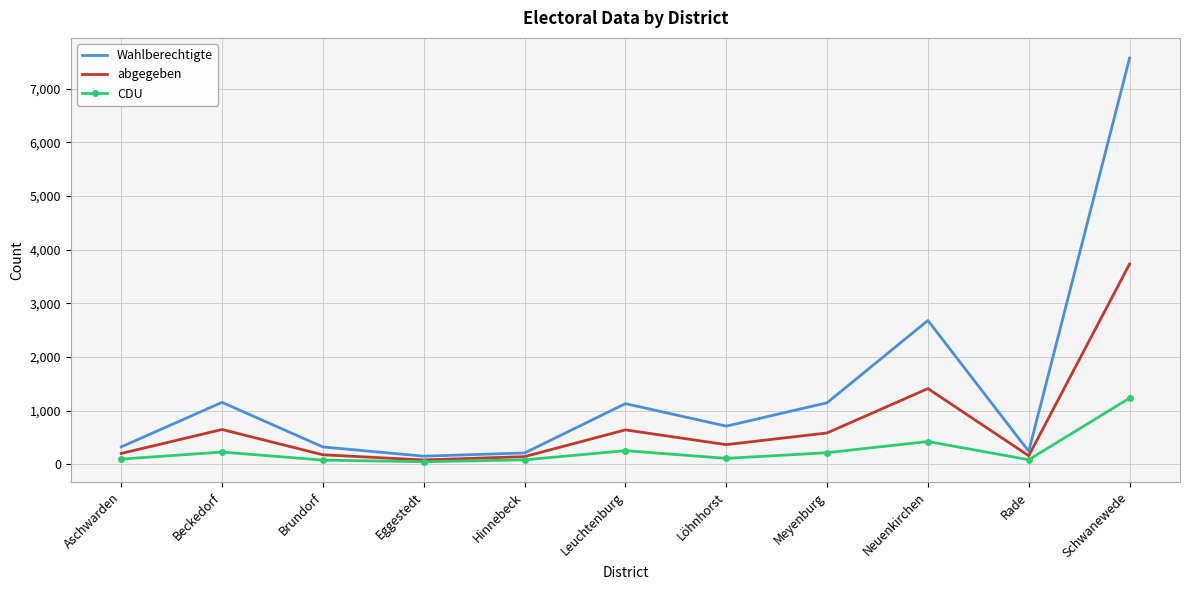

What is the sum of the Wahlberechtigte values at Aschwarden and Eggestedt?

479